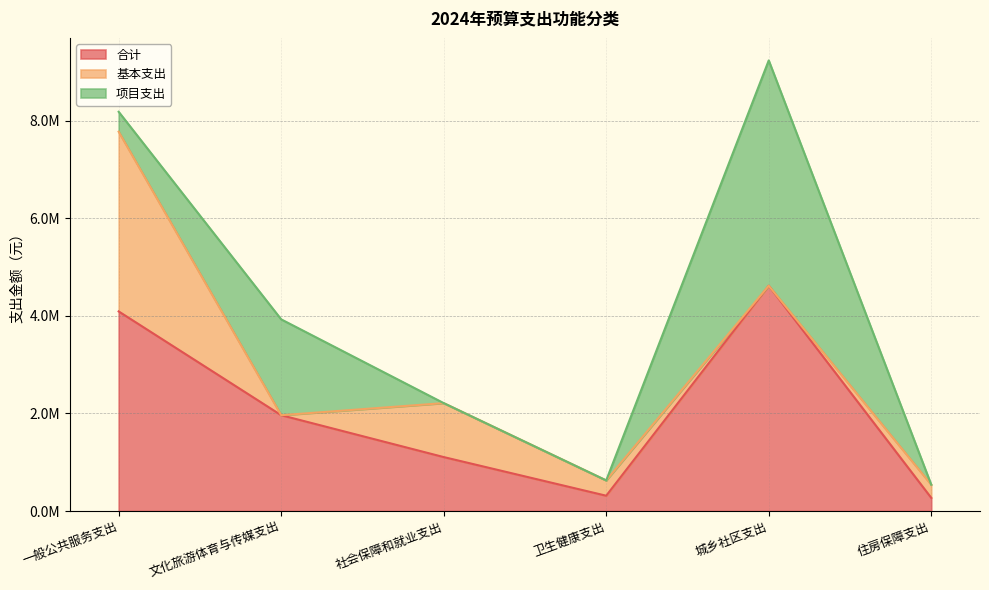

How many data points in 合计 are above 1965202?

2